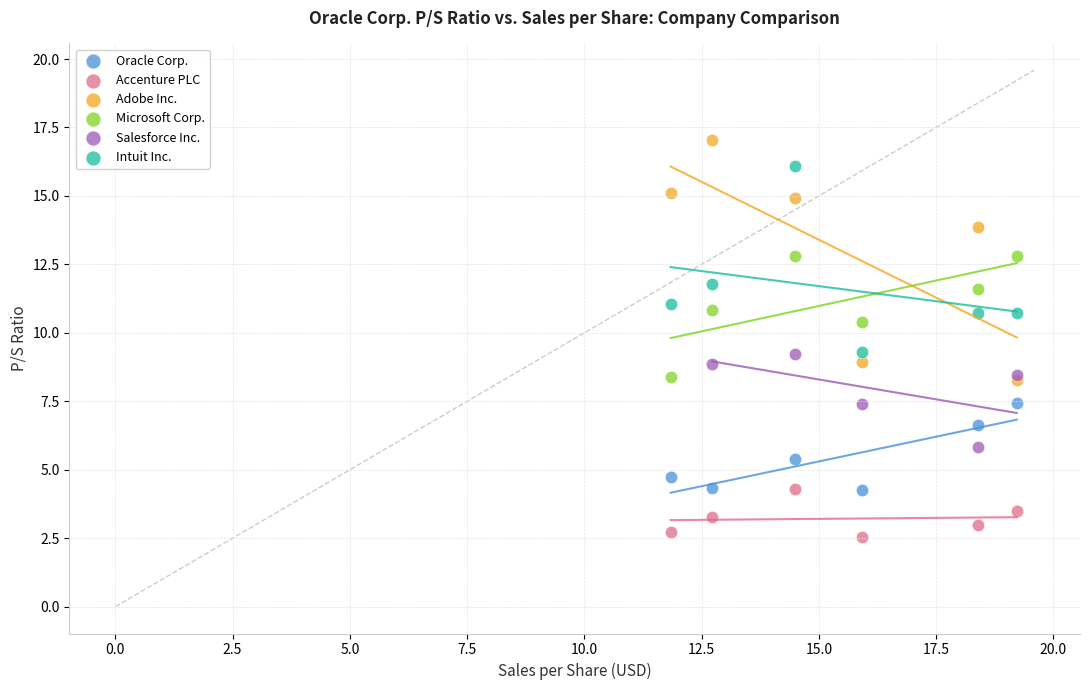

Which series contains the highest Y value?

Adobe Inc.